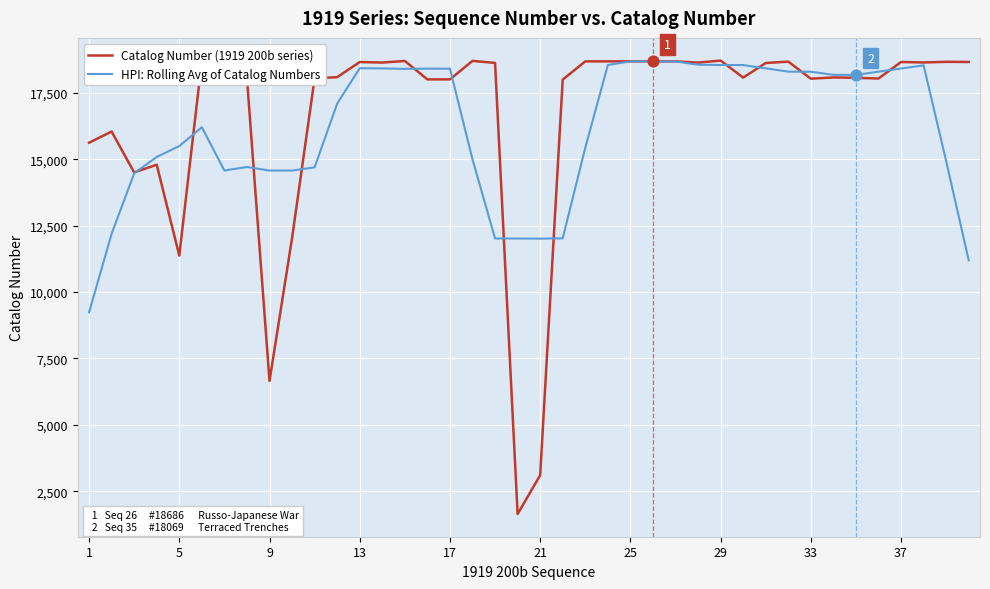

At how many categories does at least one series exceed 14841?

35